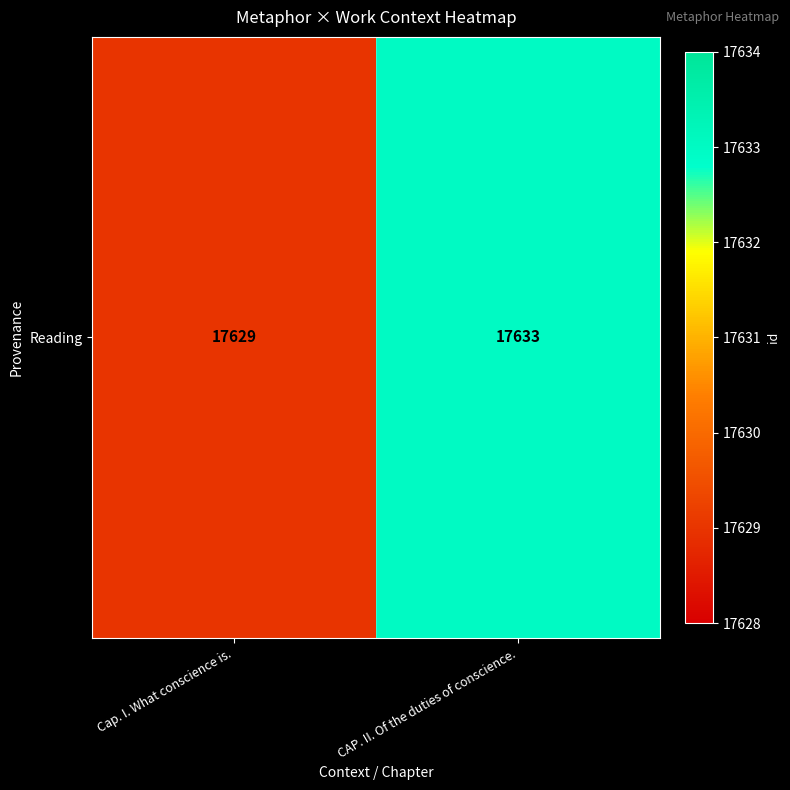

Between Cap. I. What conscience is. and CAP. II. Of the duties of conscience., which is larger?

CAP. II. Of the duties of conscience.